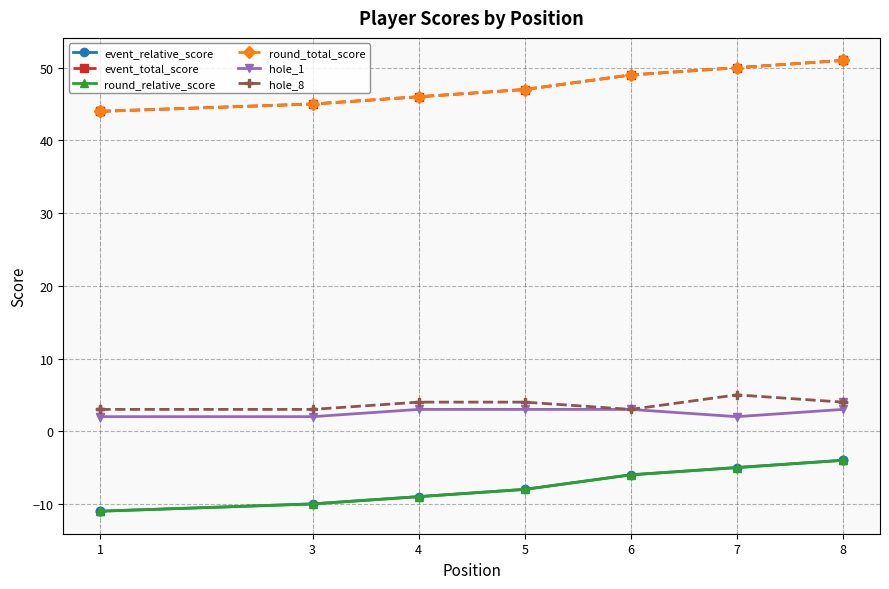

Count the event_total_score values in the range 45 to 50.

5